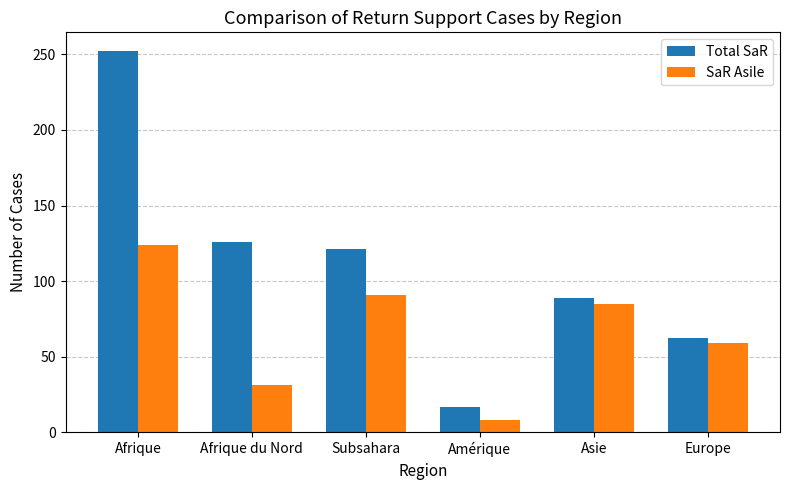

What is the spread (max minus min) of values at Subsahara?

30